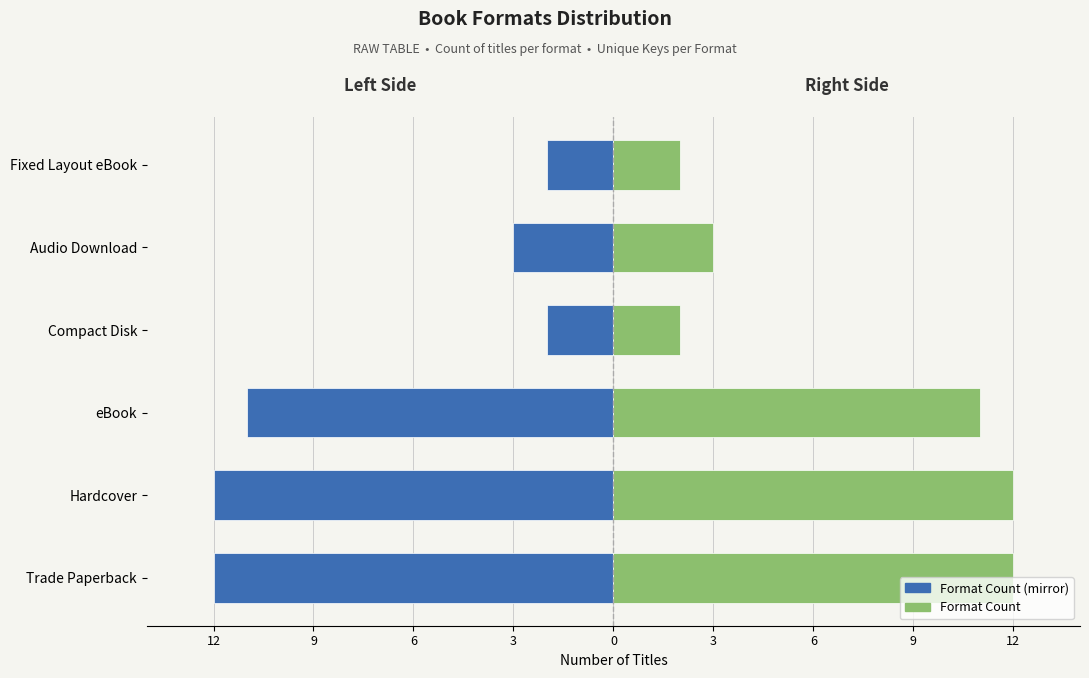

Where does the Count (right) series first go above 11?

Trade Paperback